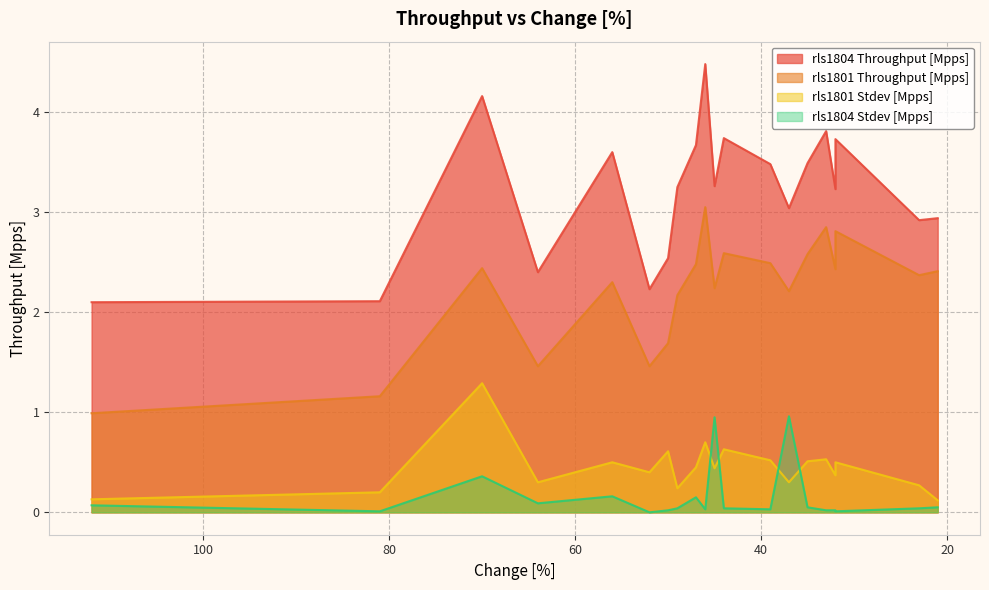

How many values in the rls1801 Throughput [Mpps] series exceed 2?

15